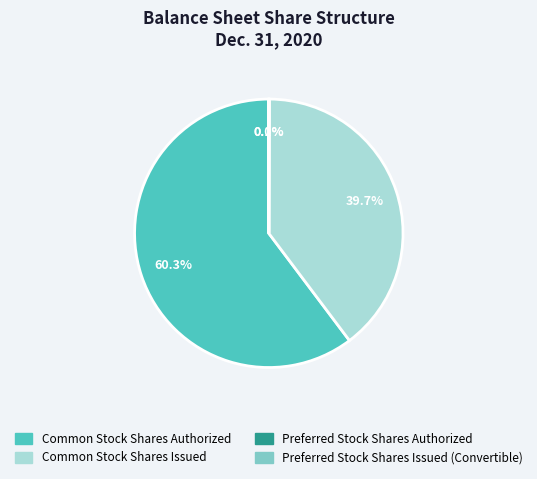

To the nearest percent, what is the difference between the largest and smallest slice percentages?

60%